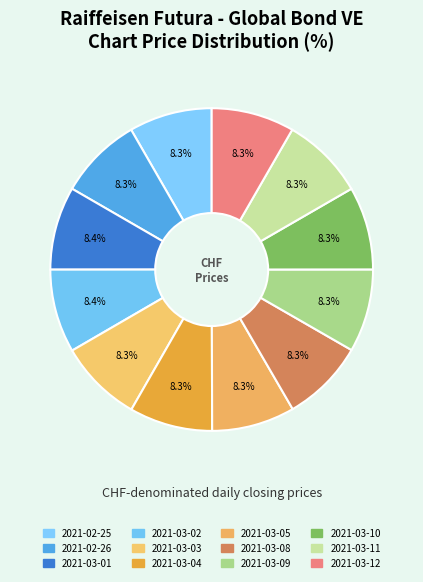

How much of the chart is everything except 2021-02-25?

91.7%